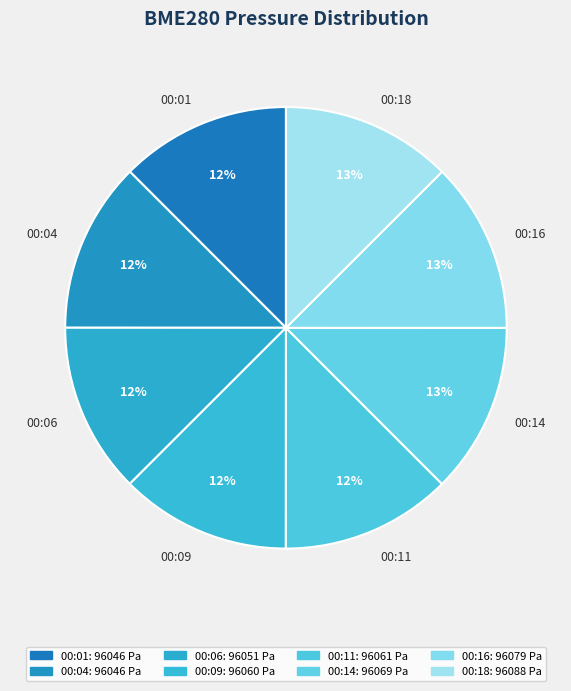

What percentage is the 00:06 slice, to the nearest percent?

12%